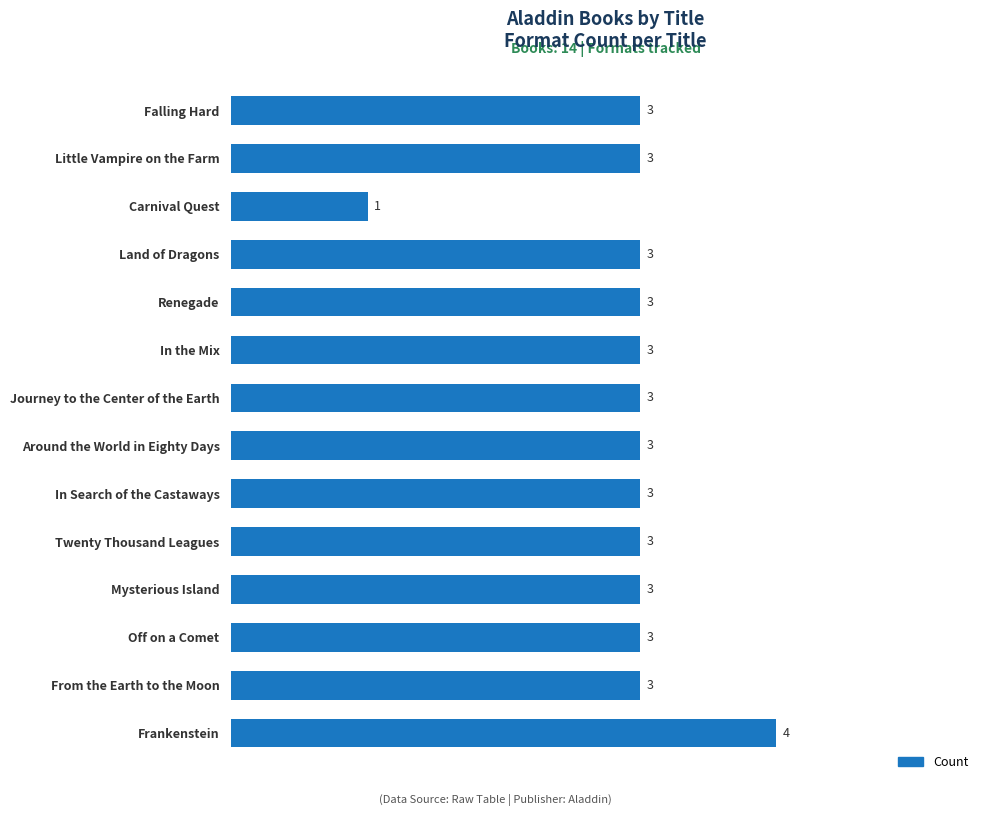

Reading bottom to top, list all the values displayed in this chart.

4	3	3	3	3	3	3	3	3	3	3	1	3	3